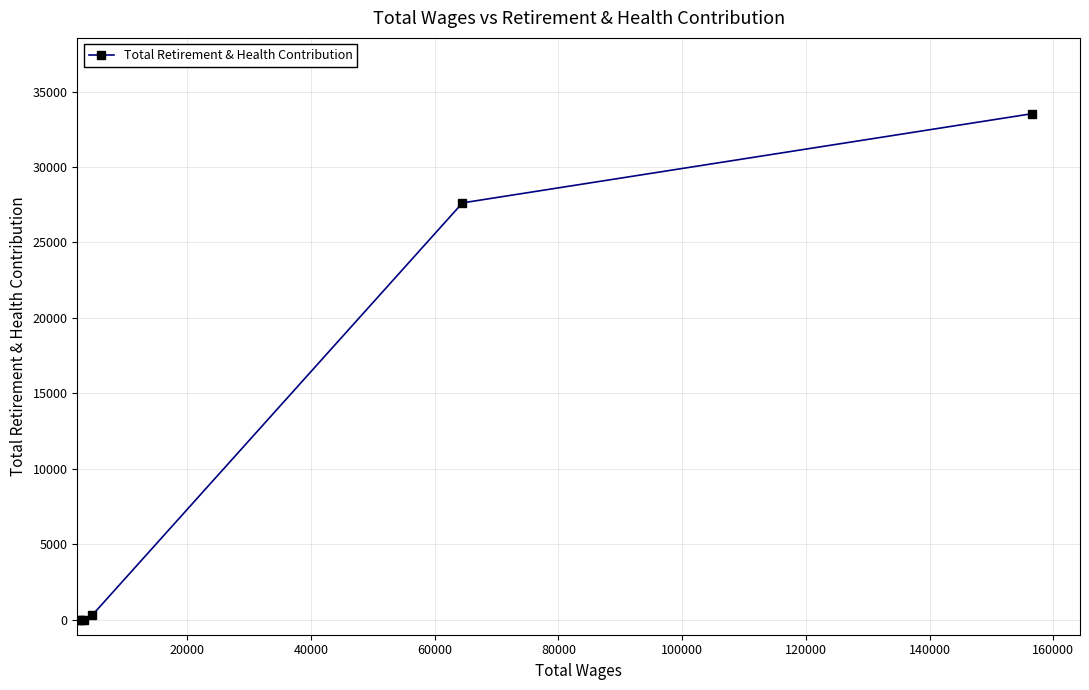

What is the greatest value displayed?

33533